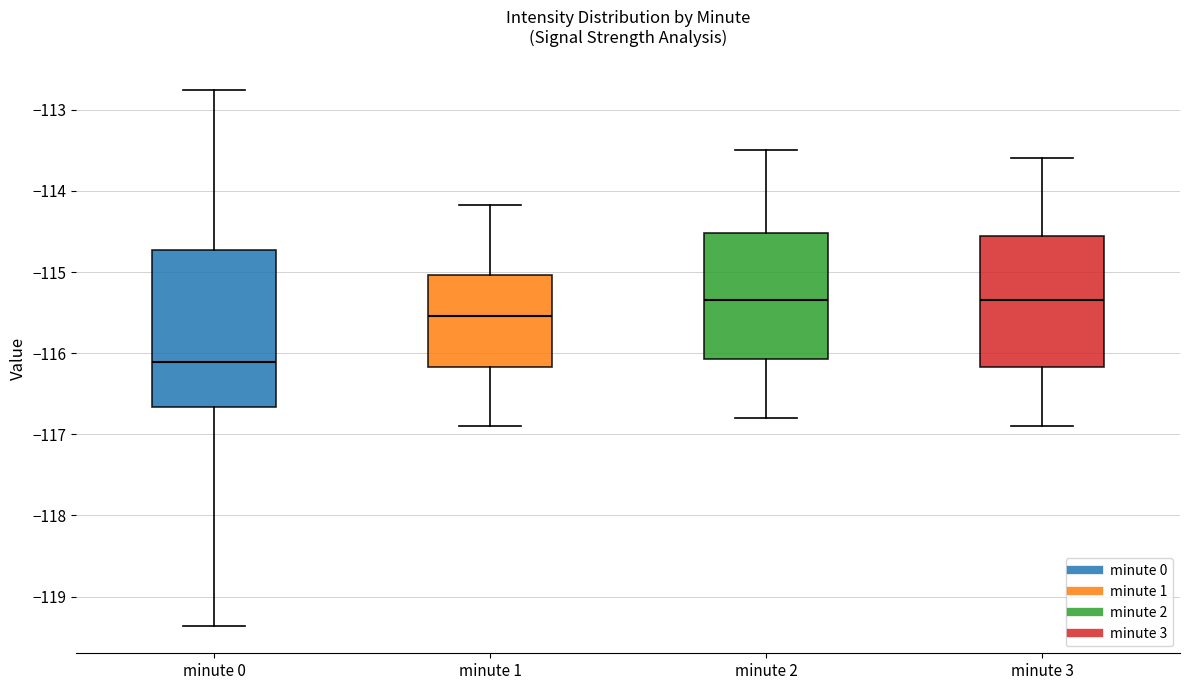

Comparing the boxes themselves (not the whiskers), which one is the tallest?

minute 0